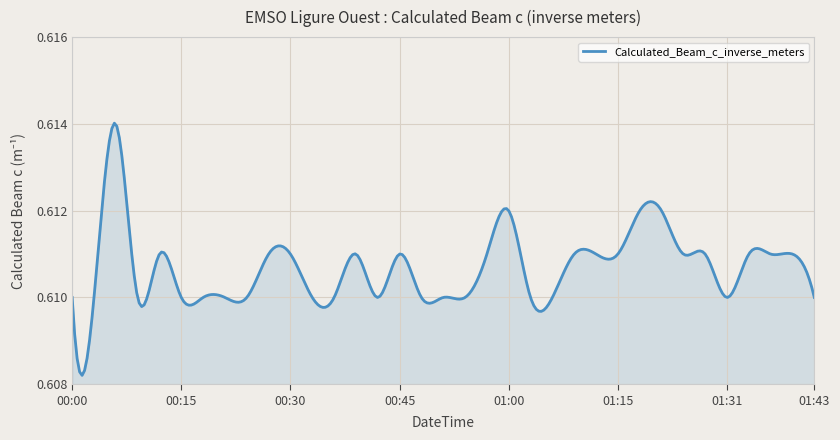

How many series are shown in this chart?

1